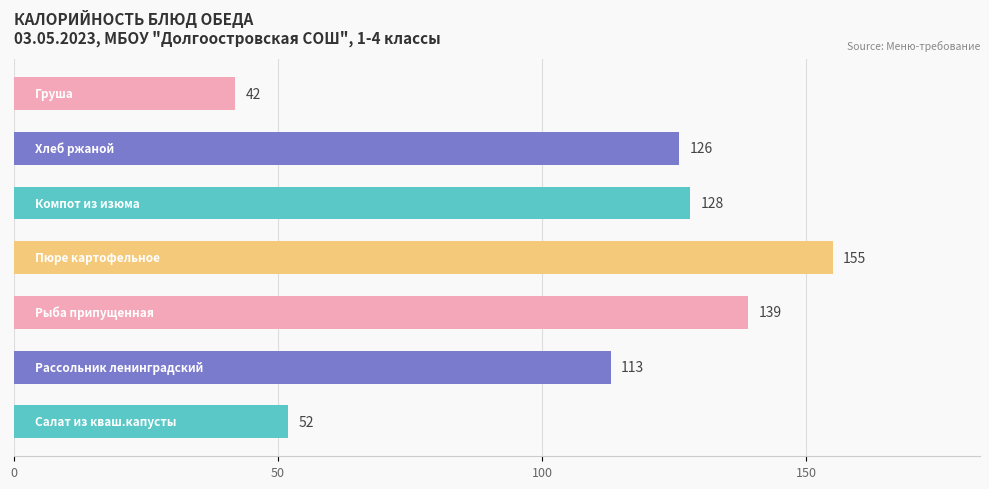

What is the minimum value shown in the chart?

42